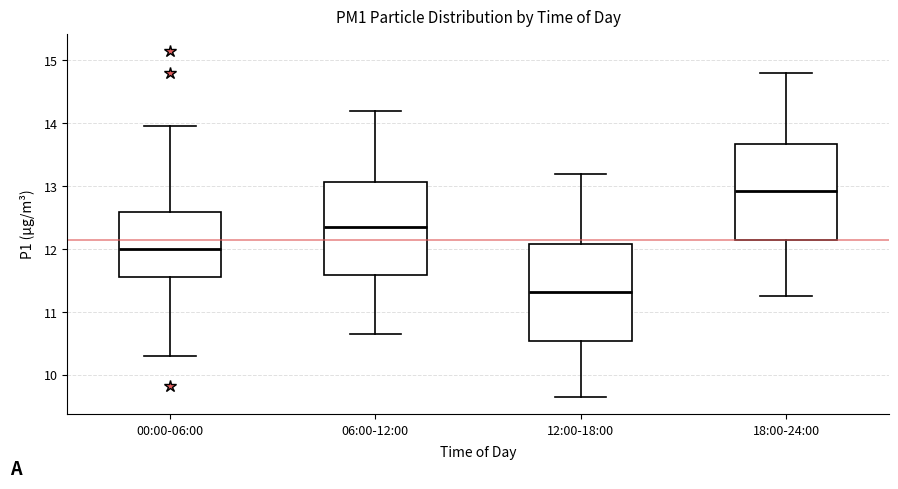

Reading left to right, read every box against the y-axis: the position of its median line, the range the box covers, and the ends of its whiskers. The values are not printed on the chart, so give them approximately, as read against the axis.

00:00-06:00: median 12.0, box 11.6 to 12.6, whiskers 10.3 to 14.0
06:00-12:00: median 12.4, box 11.6 to 13.1, whiskers 10.7 to 14.2
12:00-18:00: median 11.3, box 10.5 to 12.1, whiskers 9.7 to 13.2
18:00-24:00: median 12.9, box 12.1 to 13.7, whiskers 11.3 to 14.8